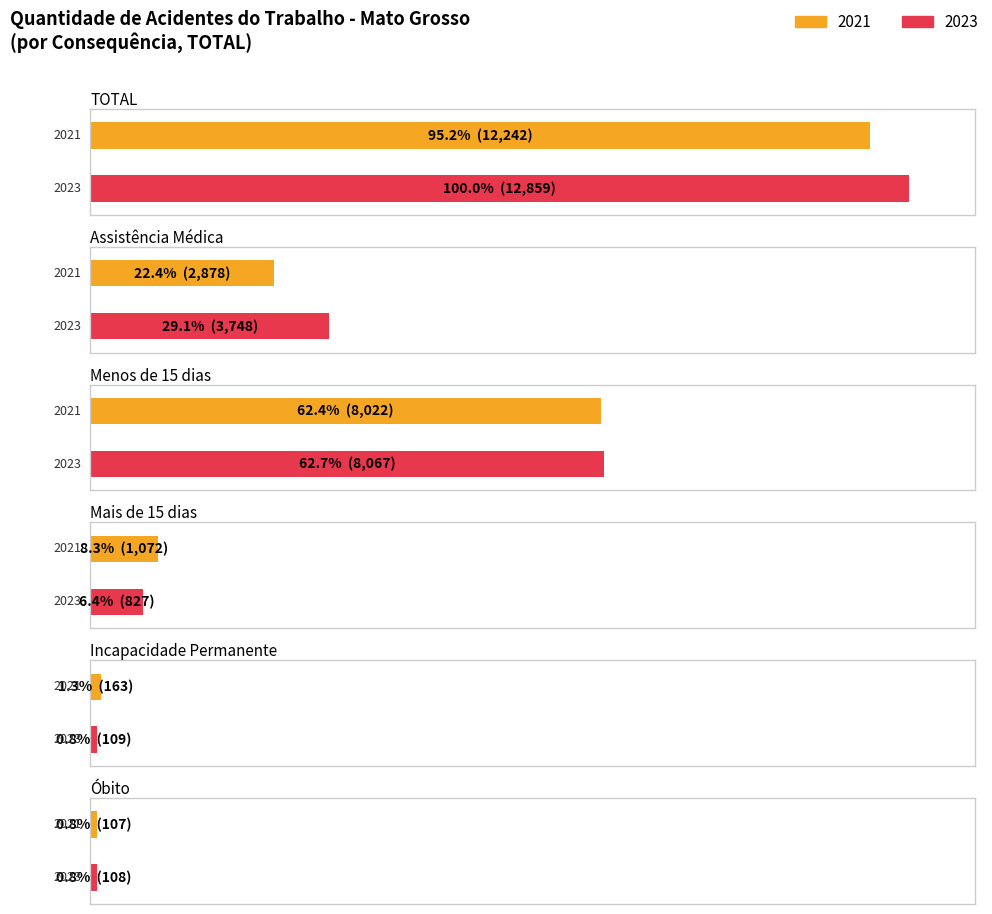

Where does the Total 2023 series first go above 3748?

TOTAL